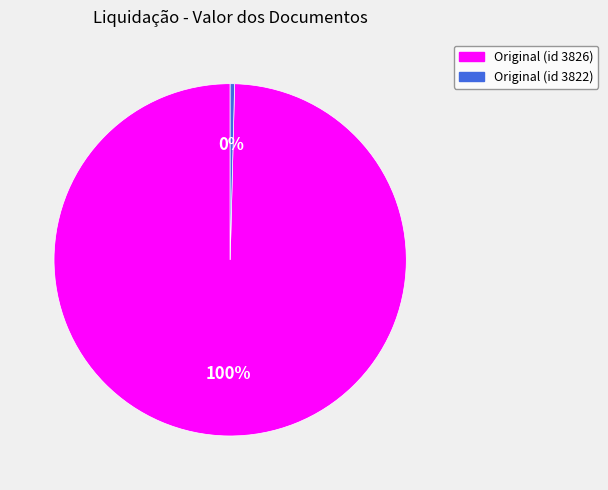

Which category has the biggest portion of the pie?

Original (id 3826)